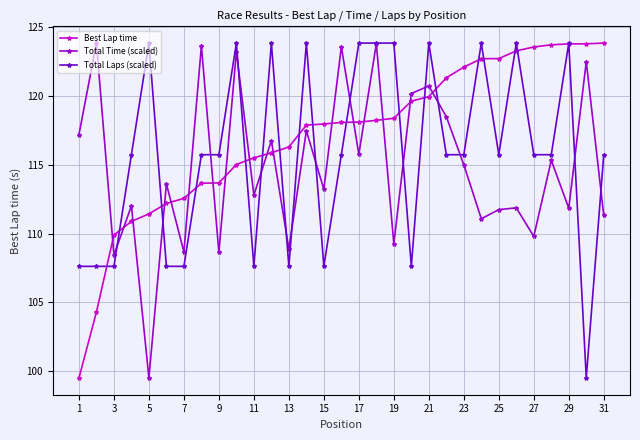

In Total Time (scaled), how many points are higher than both neighbors (excluding endpoints)?

13